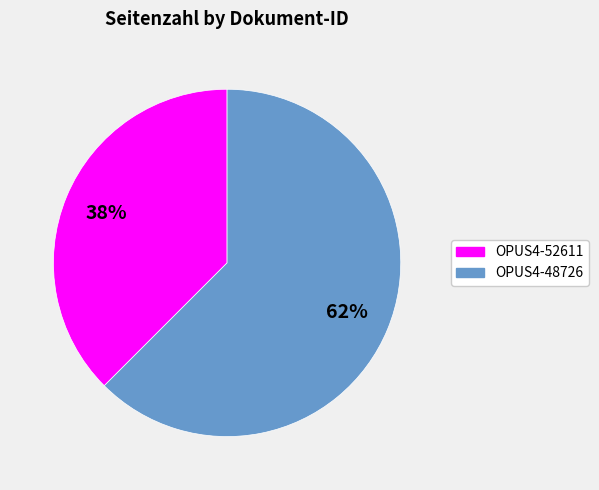

What is the ratio of the value at OPUS4-52611 to the value at OPUS4-48726?

0.6